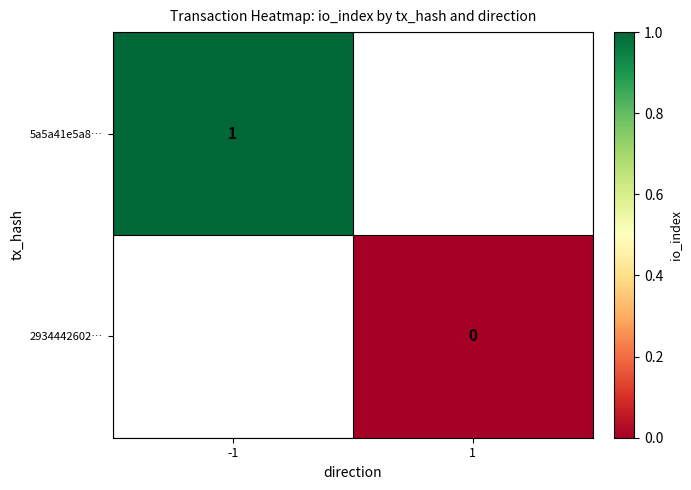

The value of 5a5a41e5a8… at -1 is 1. True or false?

True